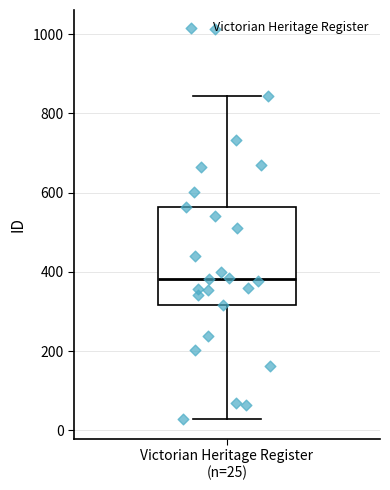

Read this box plot against the y-axis: the position of the median line, the range covered by the box, and the ends of both whiskers. The values are not printed on the chart, so give them approximately, as read against the axis.

median 380, box 320 to 560, whiskers 20 to 840